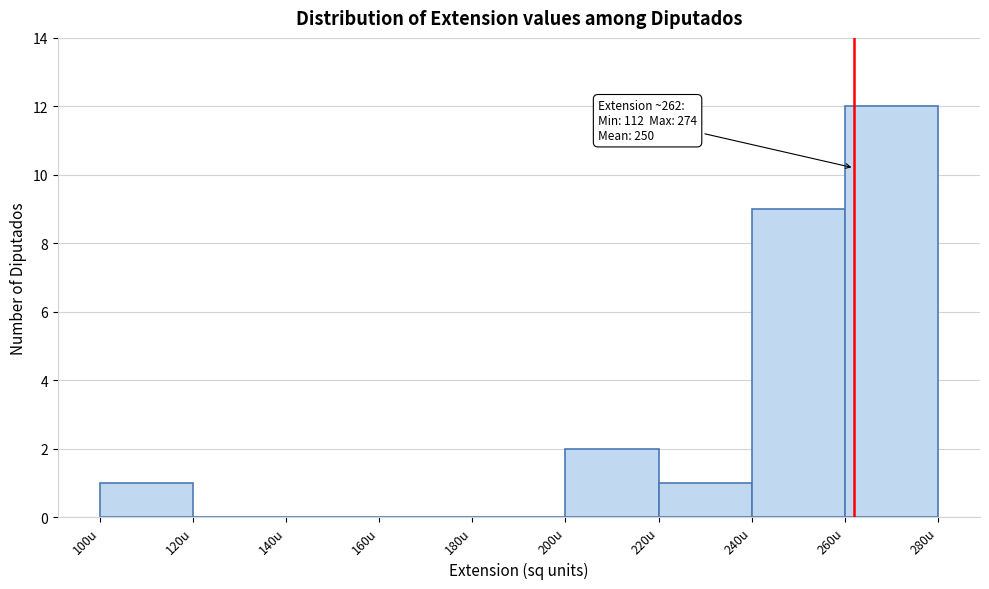

Over which range of the x-axis is the bar tallest?

260 to 280